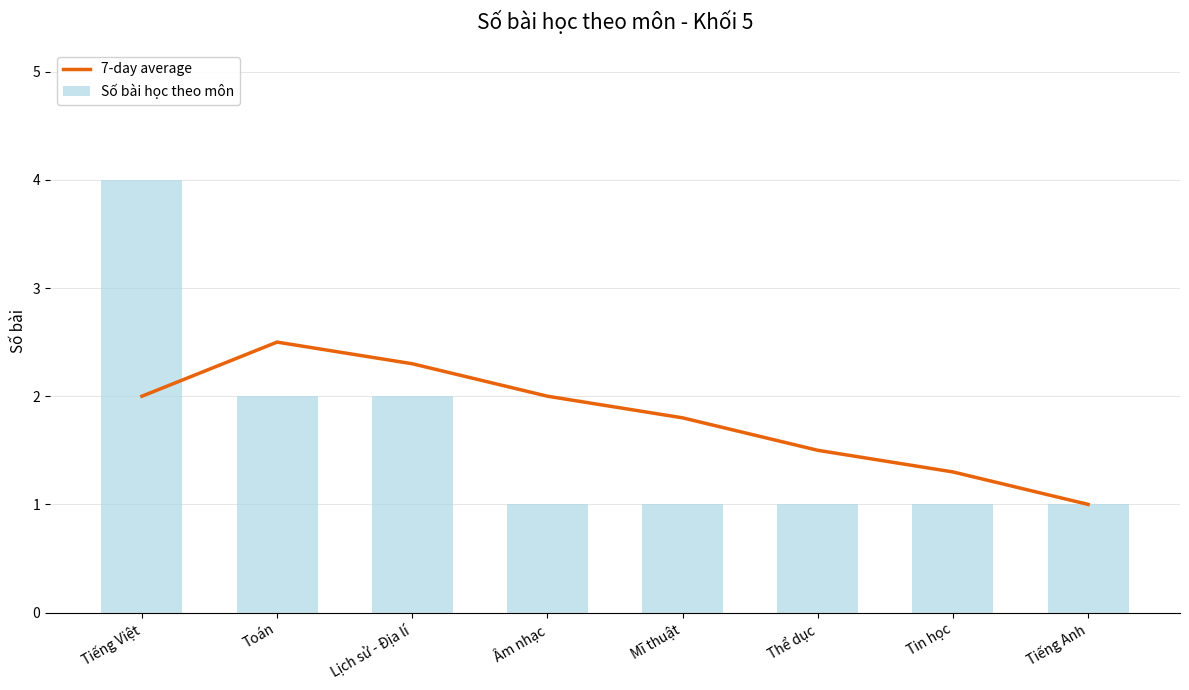

Is it true that Số bài học theo môn equals 1.0 at Tiếng Anh?

True